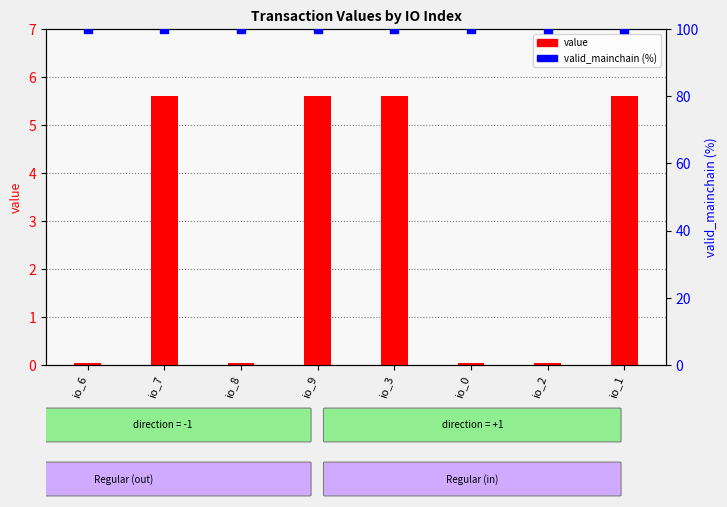

At how many categories does at least one series exceed 16?

8